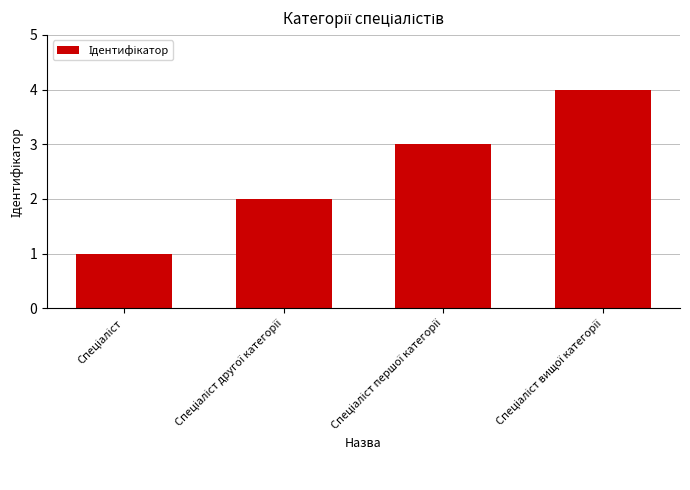

What is the value of the 1st bar from the left?

1